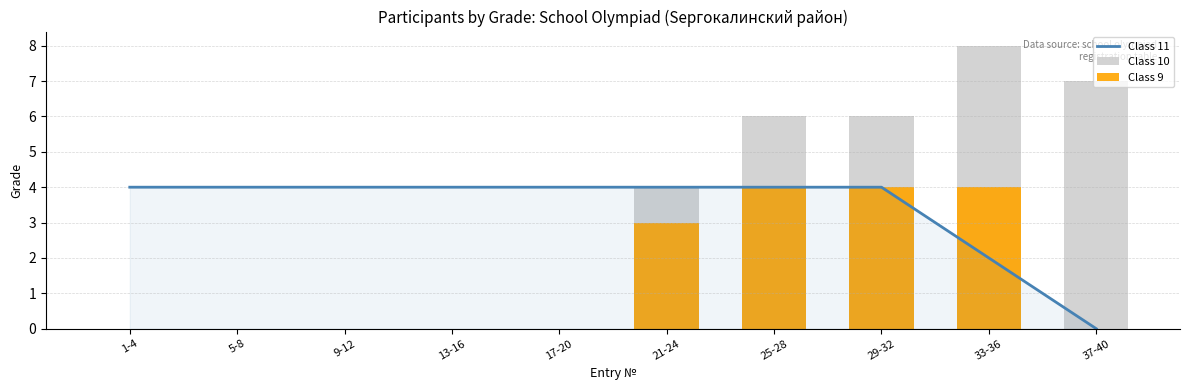

Which series has the largest total across all categories?

Class 11